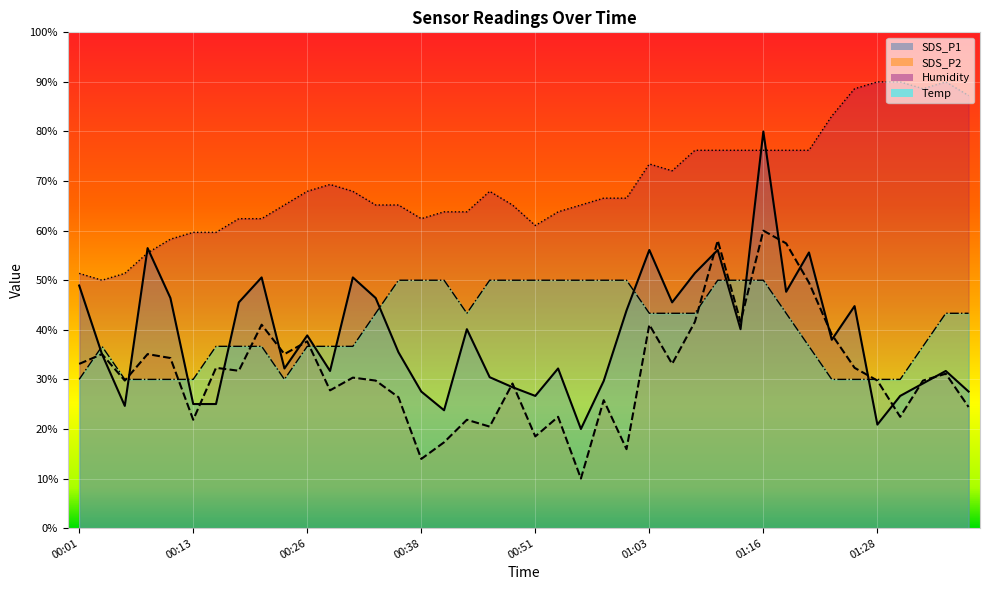

List the labels in order of Temp value, smallest first.

00:01, 00:06, 00:08, 00:11, 00:13, 00:23, 01:23, 01:26, 01:28, 01:31, 00:03, 00:16, 00:18, 00:21, 00:26, 00:28, 00:31, 01:21, 01:33, 00:33, 00:43, 01:03, 01:06, 01:08, 01:18, 01:36, 01:38, 00:36, 00:38, 00:41, 00:46, 00:48, 00:51, 00:53, 00:56, 00:58, 01:01, 01:11, 01:13, 01:16